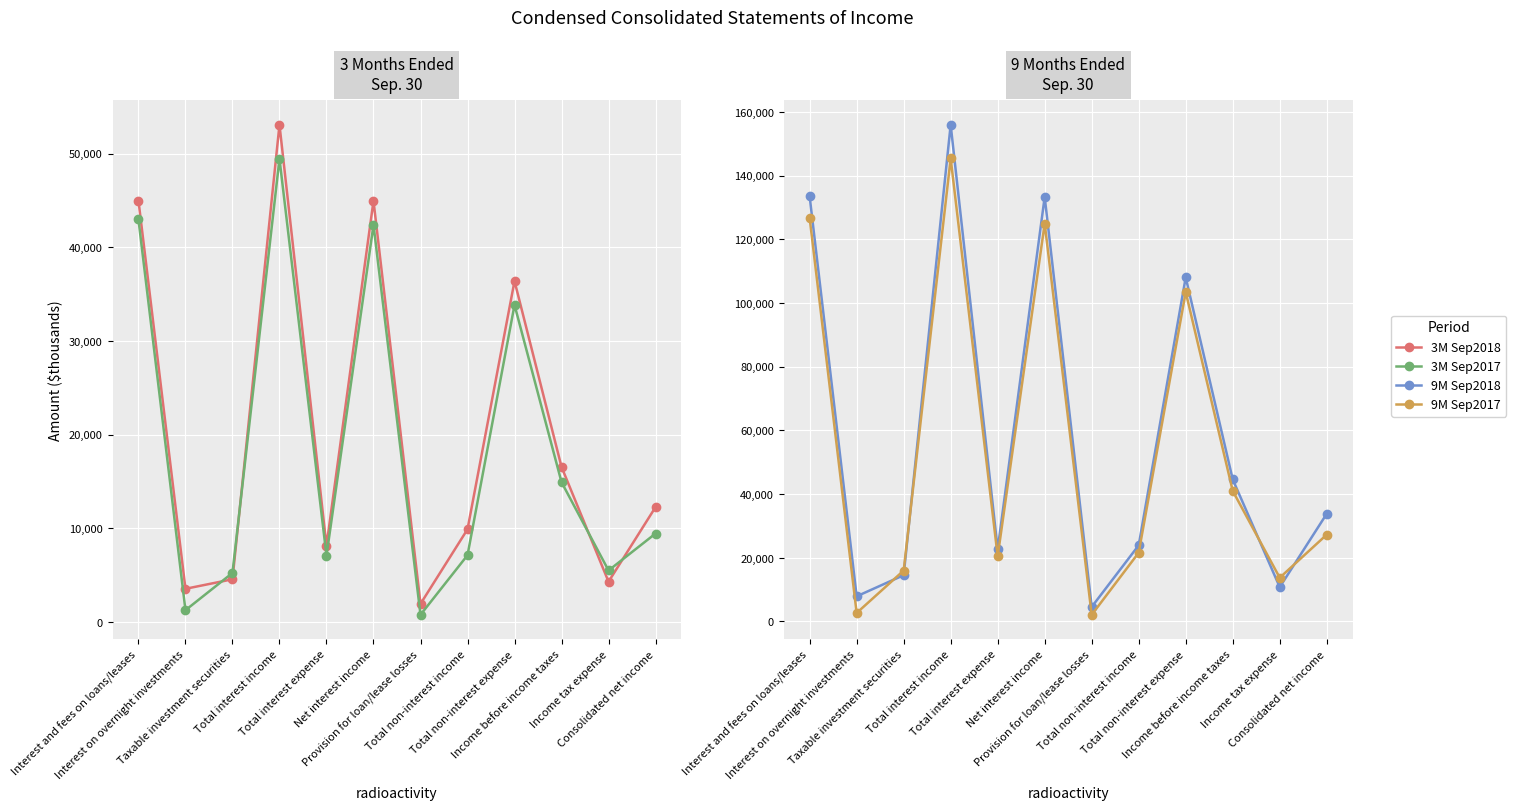

Reading left to right, transcribe all the data shown in this chart.

3M Sep2018: Interest and fees on loans/leases=44990	Interest on overnight investments=3524	Taxable investment securities=4543	Total interest income=53075	Total interest expense=8118	Net interest income=44957	Provision for loan/lease losses=1916	Total non-interest income=9881	Total non-interest expense=36385	Income before income taxes=16537	Income tax expense=4286	Consolidated net income=12251
3M Sep2017: Interest and fees on loans/leases=42969	Interest on overnight investments=1239	Taxable investment securities=5220	Total interest income=49446	Total interest expense=7060	Net interest income=42386	Provision for loan/lease losses=750	Total non-interest income=7112	Total non-interest expense=33838	Income before income taxes=14910	Income tax expense=5482	Consolidated net income=9428
9M Sep2018: Interest and fees on loans/leases=133458	Interest on overnight investments=7893	Taxable investment securities=14531	Total interest income=155936	Total interest expense=22653	Net interest income=133283	Provision for loan/lease losses=4581	Total non-interest income=23927	Total non-interest expense=108028	Income before income taxes=44601	Income tax expense=10782	Consolidated net income=33819
9M Sep2017: Interest and fees on loans/leases=126667	Interest on overnight investments=2666	Taxable investment securities=15991	Total interest income=145382	Total interest expense=20466	Net interest income=124916	Provision for loan/lease losses=2100	Total non-interest income=21599	Total non-interest expense=103418	Income before income taxes=40997	Income tax expense=13729	Consolidated net income=27268